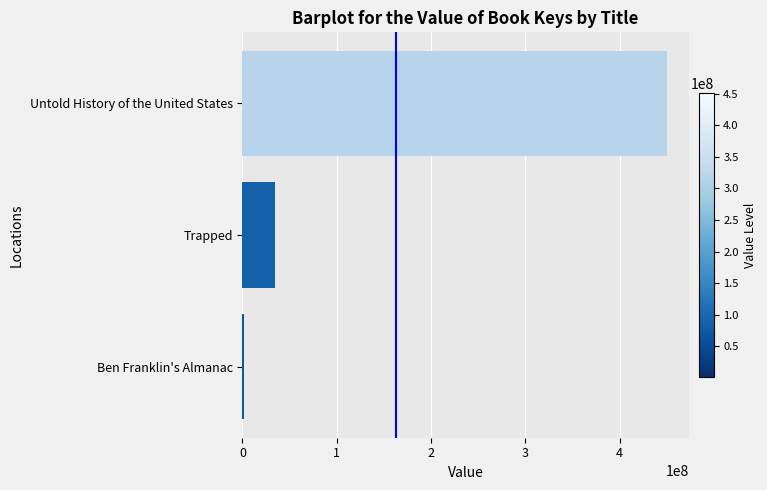

What is the average value?

162474777